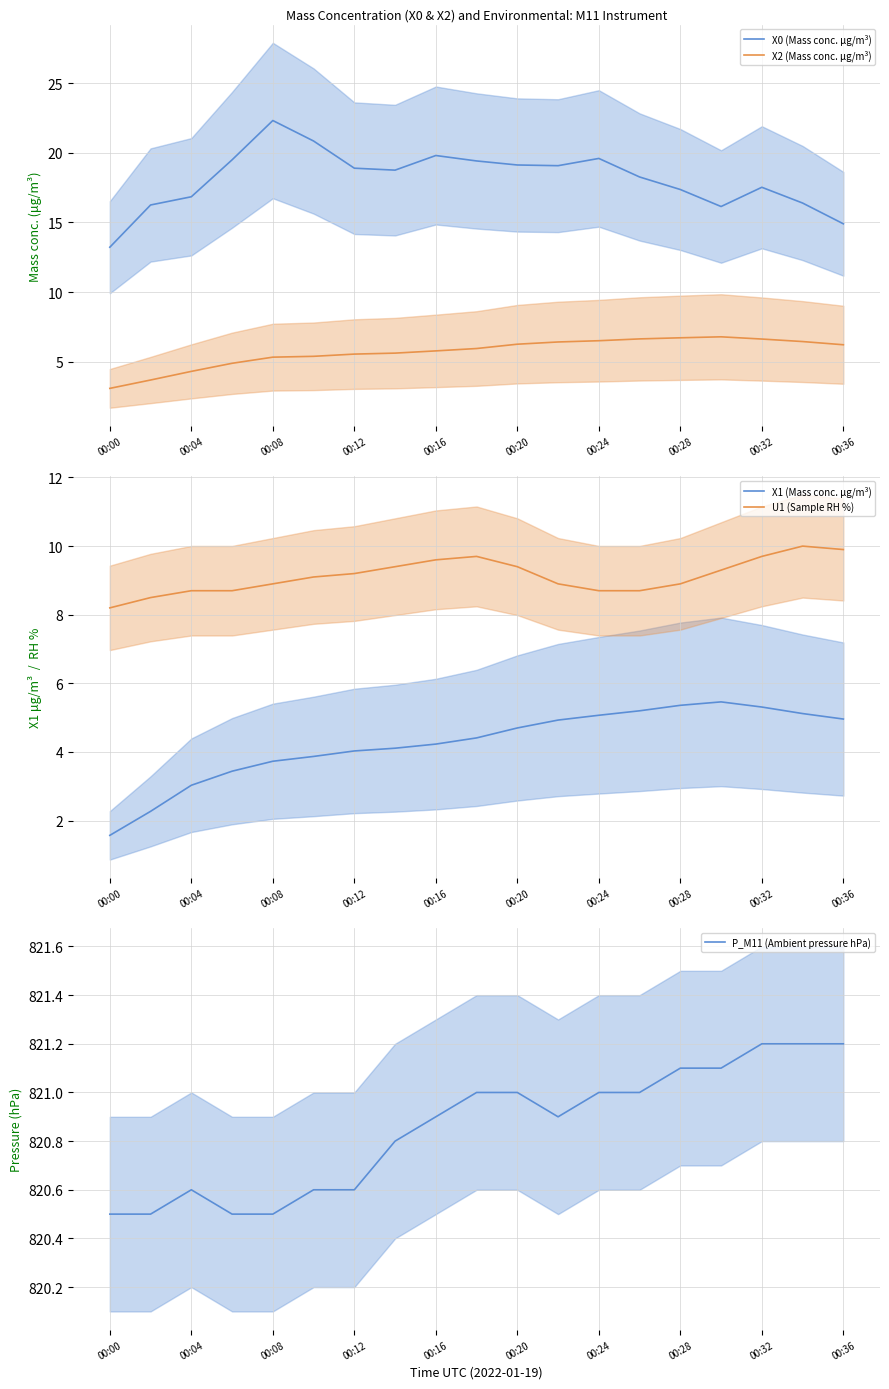

The X2 (Mass conc. μg/m³) series shows 6.2 at 00:36. True or false?

True